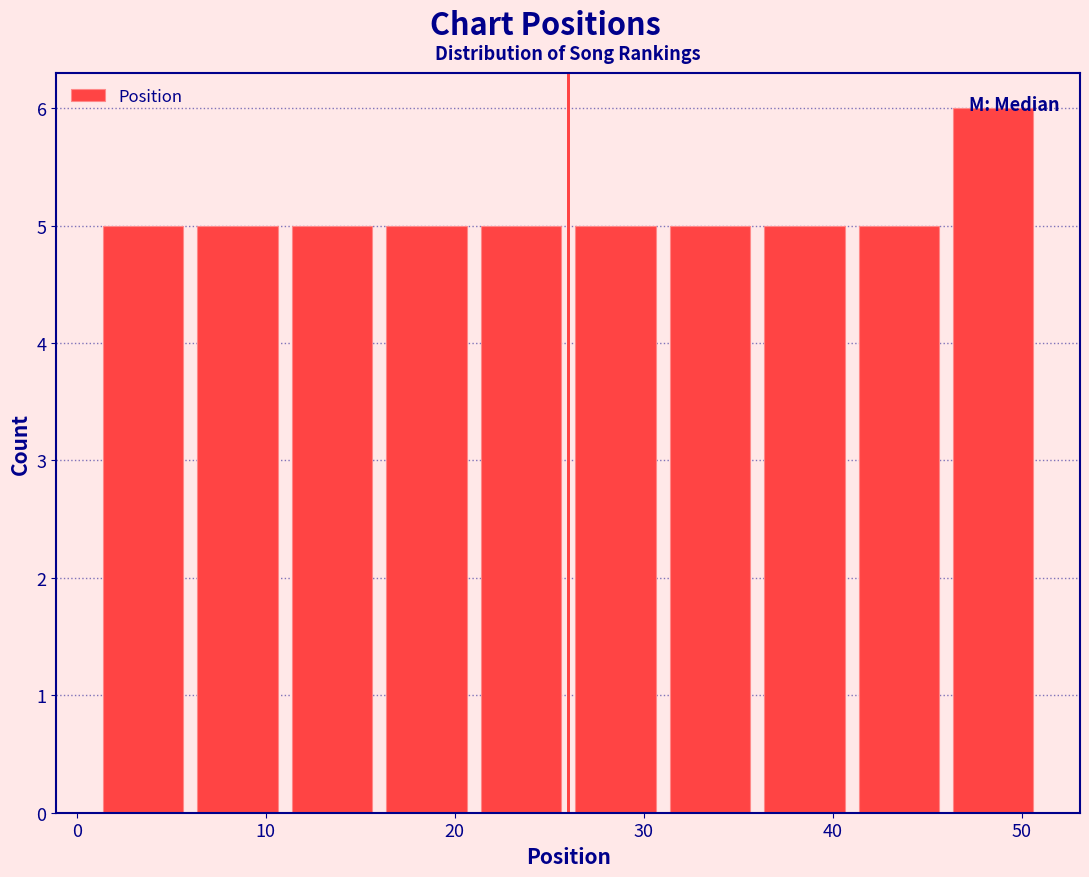

How tall is the bar that spans 46 to 51 on the x-axis? The values are not printed on the chart, so give them approximately, as read against the axis.

6